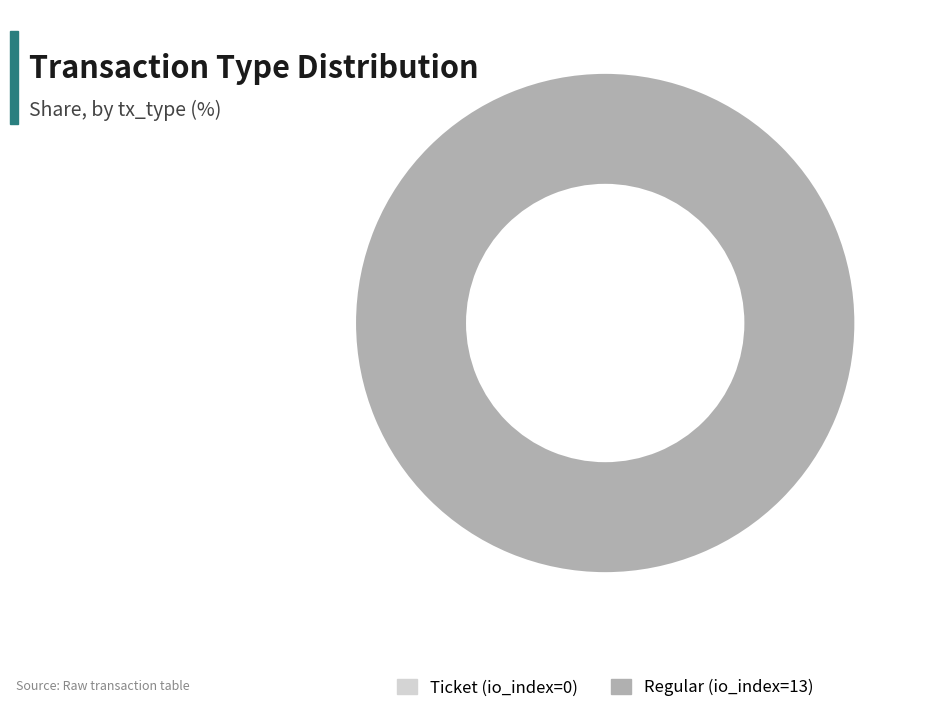

True or false: Ticket (io_index=0) accounts for 0% of the total.

True